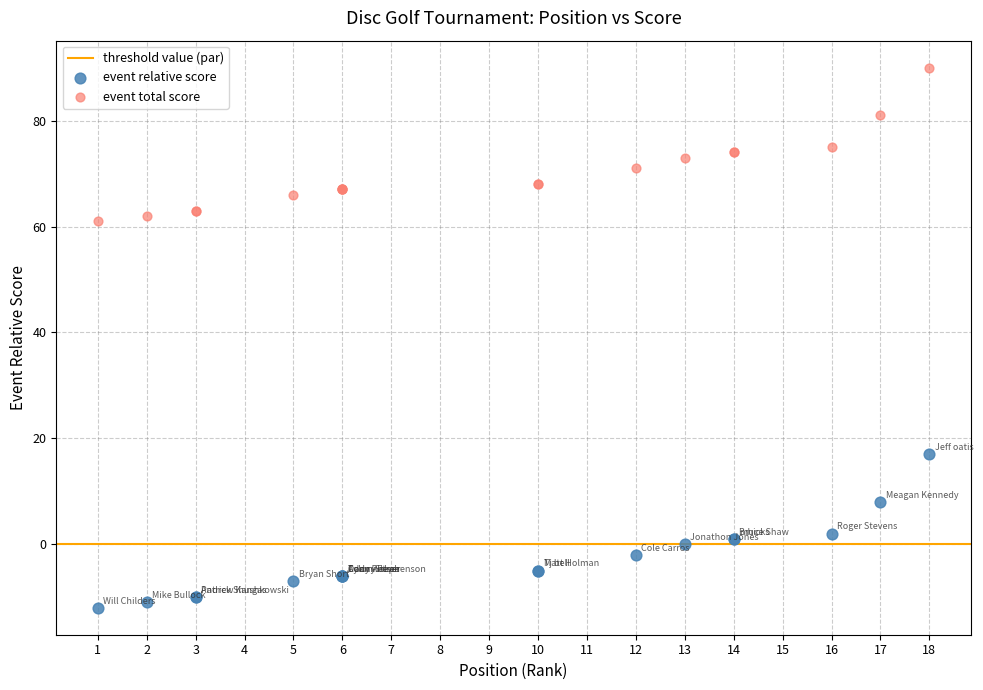

What is the X range (max minus min) for the scatter plot?

17